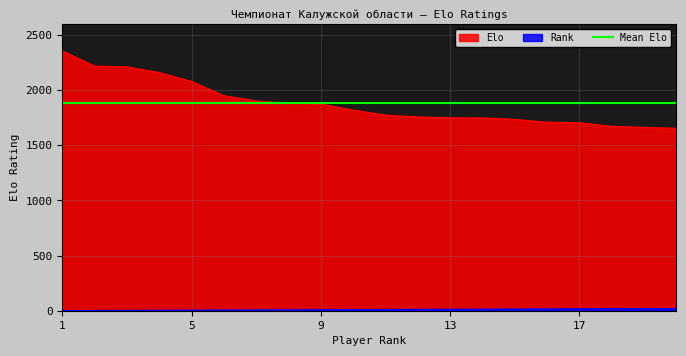

Is it true that Elo equals 1749 at 13?

True